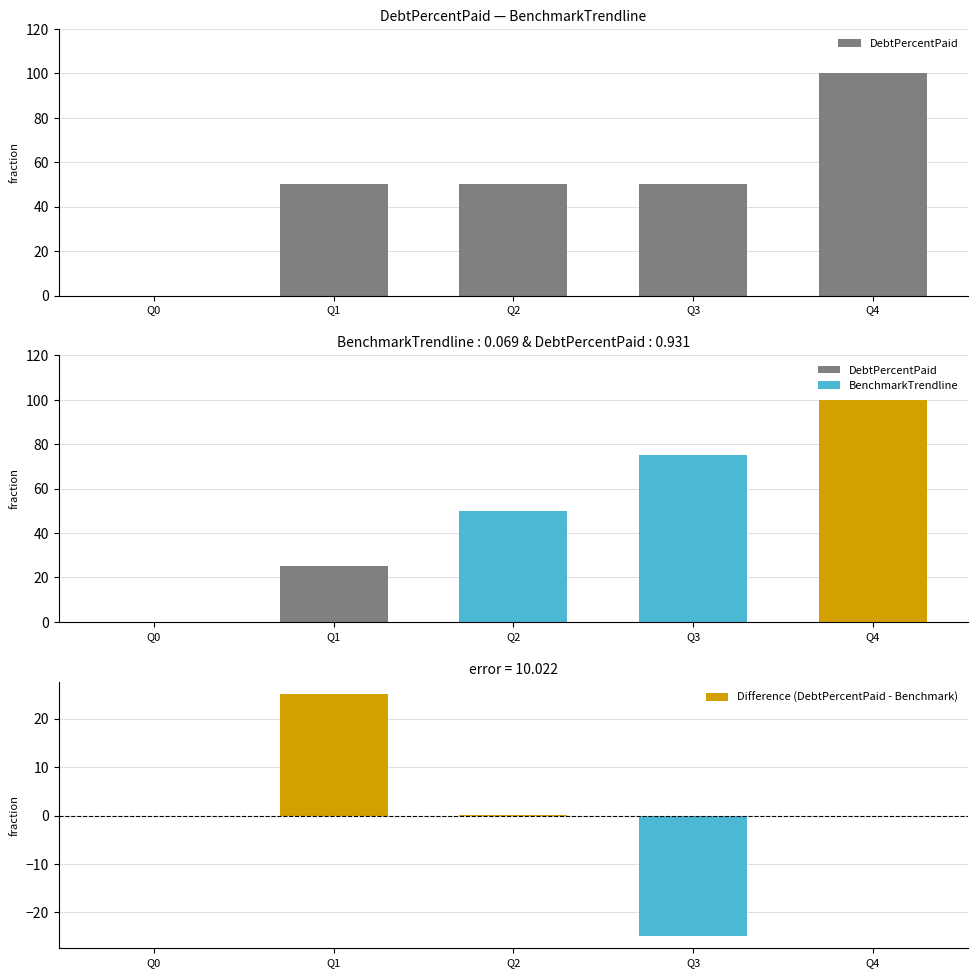

At how many categories does at least one series exceed 75?

1